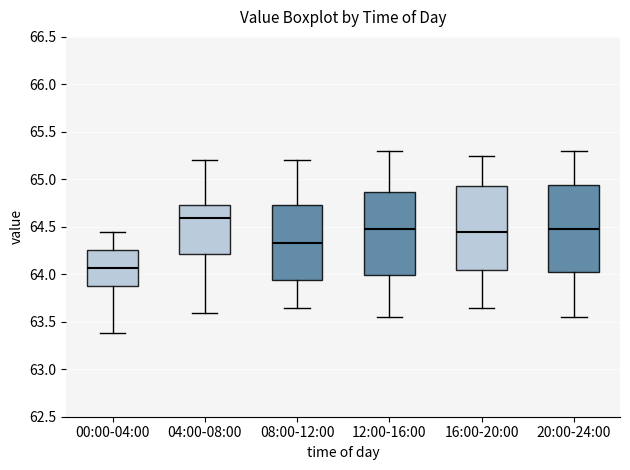

Reading left to right, transcribe this box plot: for each box, give where its median line is, the range the box spans, and where its two whiskers end, as read against the y-axis. The values are not printed on the chart, so give them approximately, as read against the axis.

00:00-04:00: median 64.05, box 63.90 to 64.25, whiskers 63.40 to 64.45
04:00-08:00: median 64.60, box 64.20 to 64.75, whiskers 63.60 to 65.20
08:00-12:00: median 64.35, box 63.95 to 64.75, whiskers 63.65 to 65.20
12:00-16:00: median 64.50, box 64.00 to 64.85, whiskers 63.55 to 65.30
16:00-20:00: median 64.45, box 64.05 to 64.95, whiskers 63.65 to 65.25
20:00-24:00: median 64.50, box 64.05 to 64.95, whiskers 63.55 to 65.30